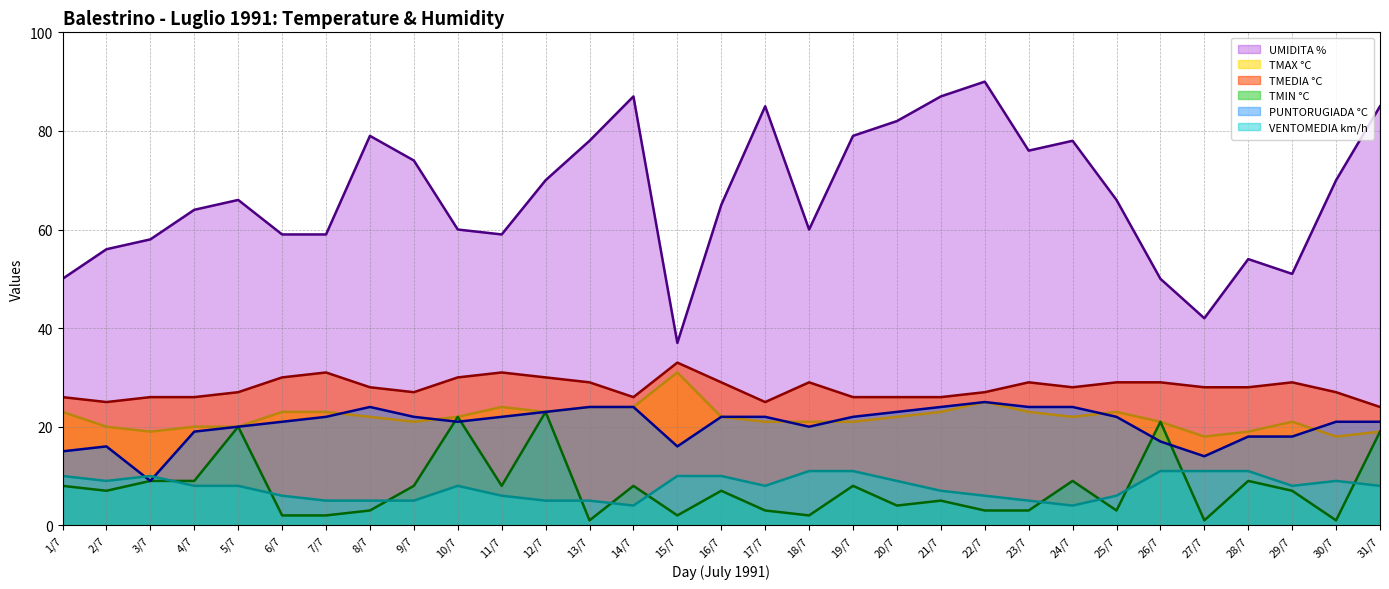

What is the smallest value displayed?

1